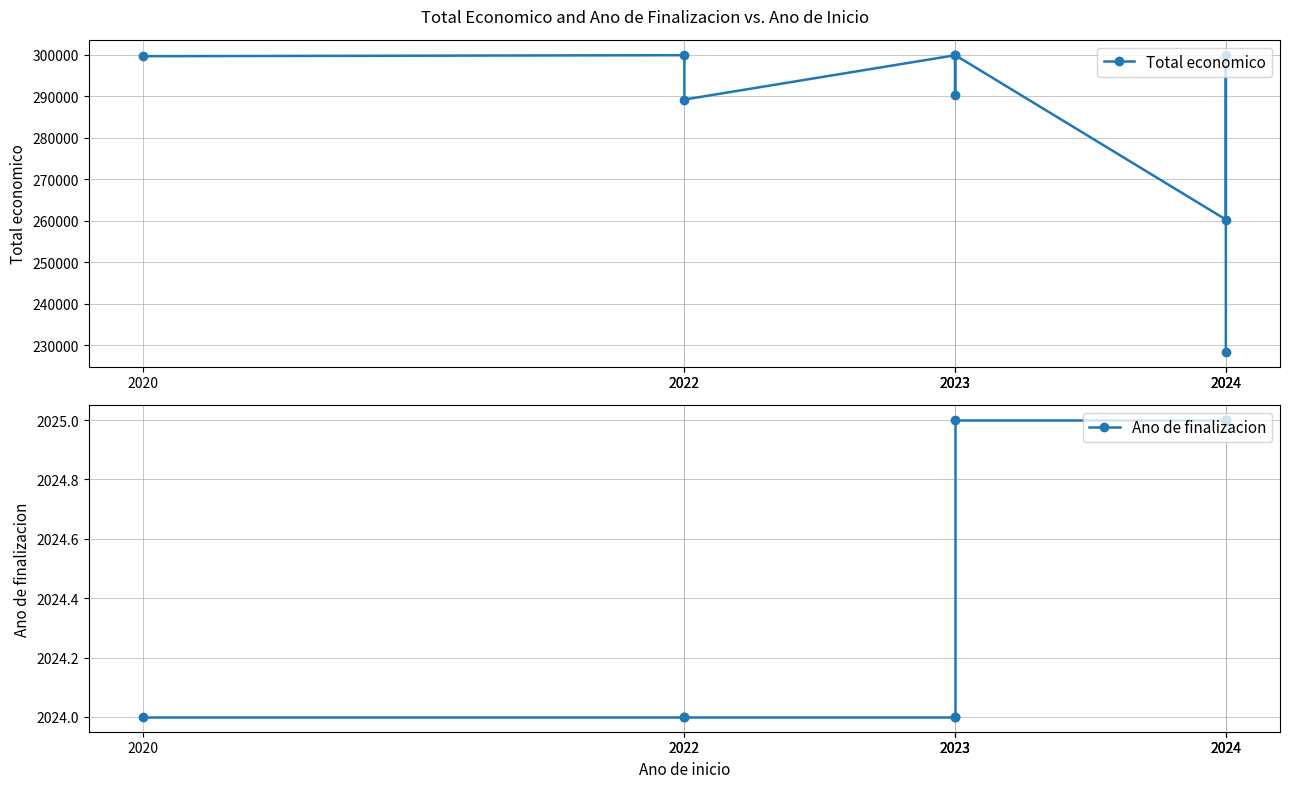

True or false: Ano de finalizacion has more than 0 interior local peaks.

False